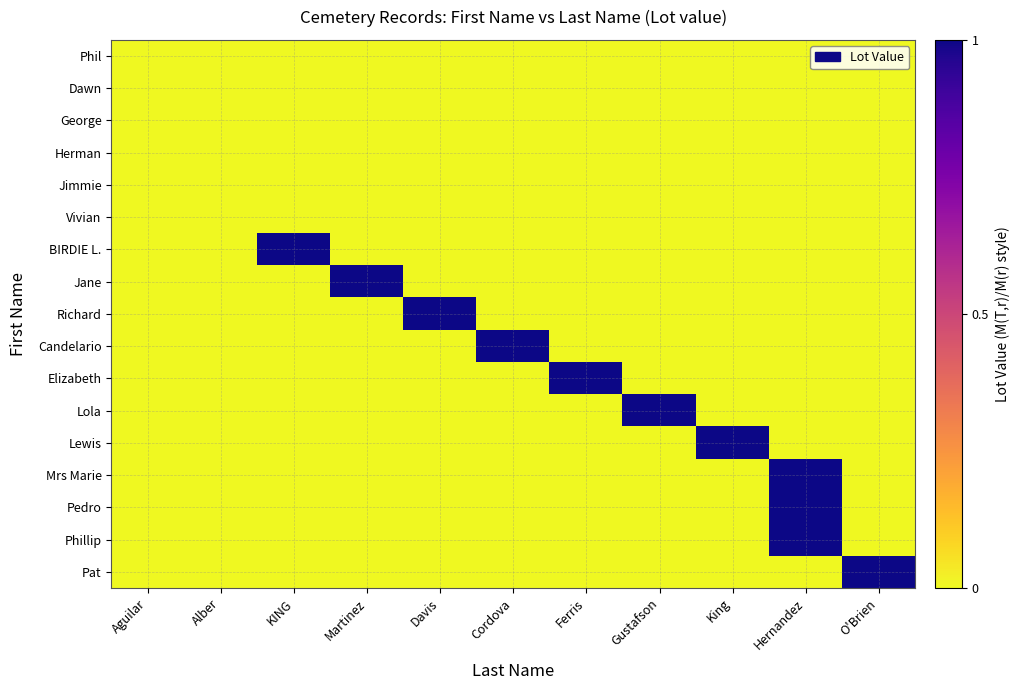

Reading left to right, transcribe all the data shown in this chart.

Phil: Aguilar=0	Alber=0	KING=0	Martinez=0	Davis=0	Cordova=0	Ferris=0	Gustafson=0	King=0	Hernandez=0	O'Brien=0
Dawn: Aguilar=0	Alber=0	KING=0	Martinez=0	Davis=0	Cordova=0	Ferris=0	Gustafson=0	King=0	Hernandez=0	O'Brien=0
George: Aguilar=0	Alber=0	KING=0	Martinez=0	Davis=0	Cordova=0	Ferris=0	Gustafson=0	King=0	Hernandez=0	O'Brien=0
Herman: Aguilar=0	Alber=0	KING=0	Martinez=0	Davis=0	Cordova=0	Ferris=0	Gustafson=0	King=0	Hernandez=0	O'Brien=0
Jimmie: Aguilar=0	Alber=0	KING=0	Martinez=0	Davis=0	Cordova=0	Ferris=0	Gustafson=0	King=0	Hernandez=0	O'Brien=0
Vivian: Aguilar=0	Alber=0	KING=0	Martinez=0	Davis=0	Cordova=0	Ferris=0	Gustafson=0	King=0	Hernandez=0	O'Brien=0
BIRDIE L.: Aguilar=0	Alber=0	KING=1	Martinez=0	Davis=0	Cordova=0	Ferris=0	Gustafson=0	King=0	Hernandez=0	O'Brien=0
Jane: Aguilar=0	Alber=0	KING=0	Martinez=1	Davis=0	Cordova=0	Ferris=0	Gustafson=0	King=0	Hernandez=0	O'Brien=0
Richard: Aguilar=0	Alber=0	KING=0	Martinez=0	Davis=1	Cordova=0	Ferris=0	Gustafson=0	King=0	Hernandez=0	O'Brien=0
Candelario: Aguilar=0	Alber=0	KING=0	Martinez=0	Davis=0	Cordova=1	Ferris=0	Gustafson=0	King=0	Hernandez=0	O'Brien=0
Elizabeth: Aguilar=0	Alber=0	KING=0	Martinez=0	Davis=0	Cordova=0	Ferris=1	Gustafson=0	King=0	Hernandez=0	O'Brien=0
Lola: Aguilar=0	Alber=0	KING=0	Martinez=0	Davis=0	Cordova=0	Ferris=0	Gustafson=1	King=0	Hernandez=0	O'Brien=0
Lewis: Aguilar=0	Alber=0	KING=0	Martinez=0	Davis=0	Cordova=0	Ferris=0	Gustafson=0	King=1	Hernandez=0	O'Brien=0
Mrs Marie: Aguilar=0	Alber=0	KING=0	Martinez=0	Davis=0	Cordova=0	Ferris=0	Gustafson=0	King=0	Hernandez=1	O'Brien=0
Pedro: Aguilar=0	Alber=0	KING=0	Martinez=0	Davis=0	Cordova=0	Ferris=0	Gustafson=0	King=0	Hernandez=1	O'Brien=0
Phillip: Aguilar=0	Alber=0	KING=0	Martinez=0	Davis=0	Cordova=0	Ferris=0	Gustafson=0	King=0	Hernandez=1	O'Brien=0
Pat: Aguilar=0	Alber=0	KING=0	Martinez=0	Davis=0	Cordova=0	Ferris=0	Gustafson=0	King=0	Hernandez=0	O'Brien=1